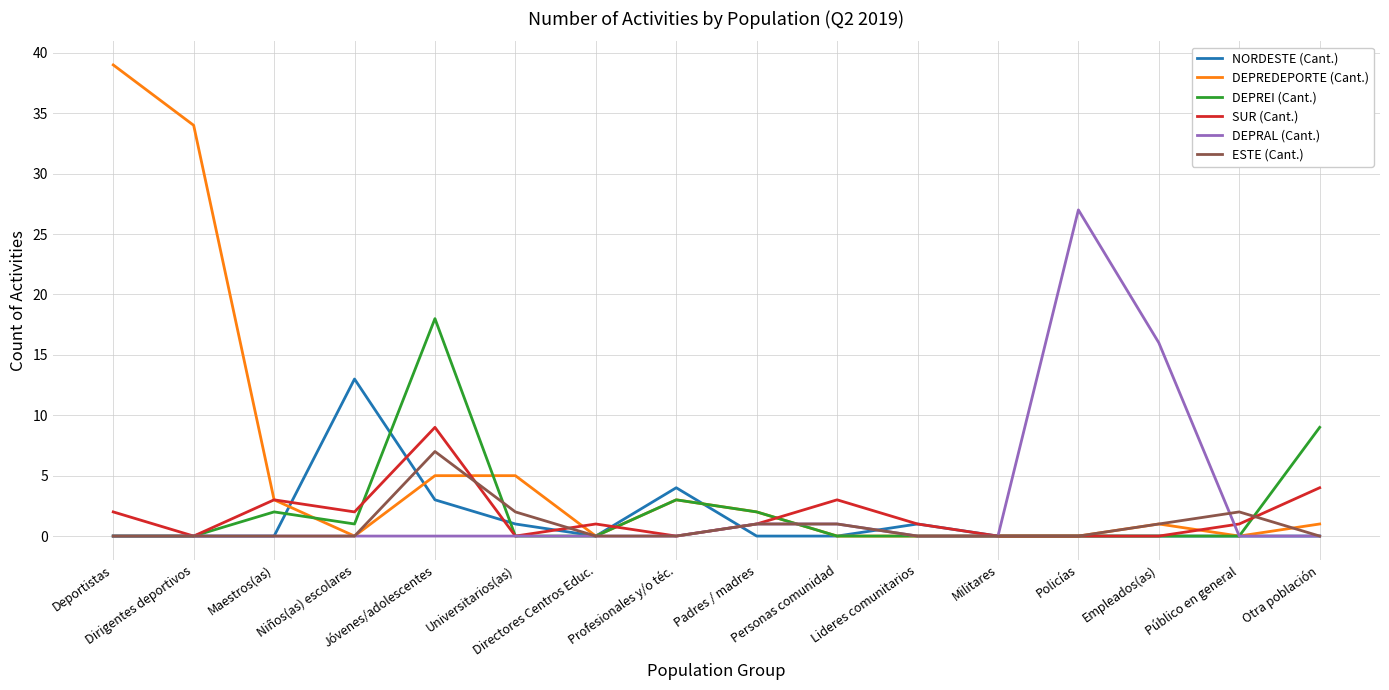

At which label does ESTE (Cant.) reach its peak?

Jóvenes/adolescentes